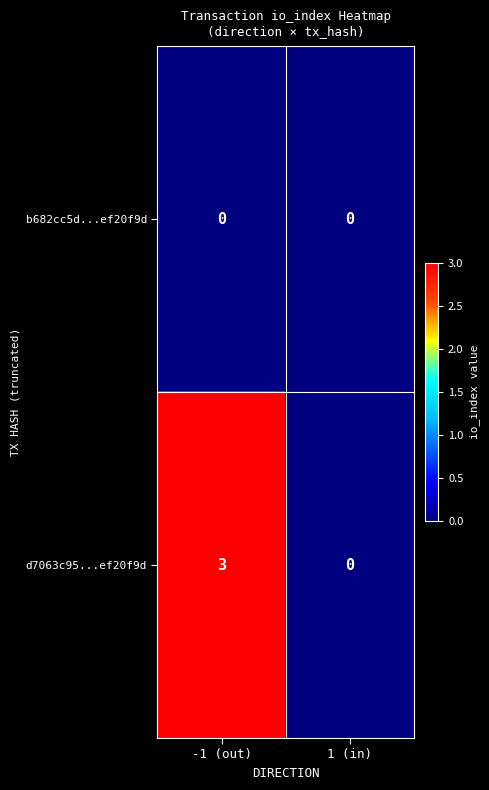

What is the spread (max minus min) of values at -1 (out)?

3